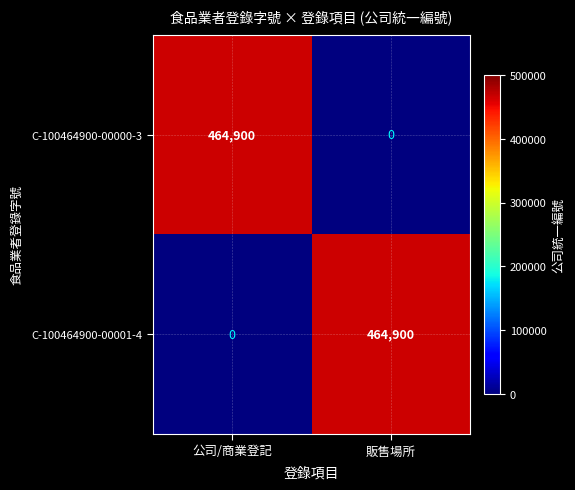

What is the greatest value displayed?

464900